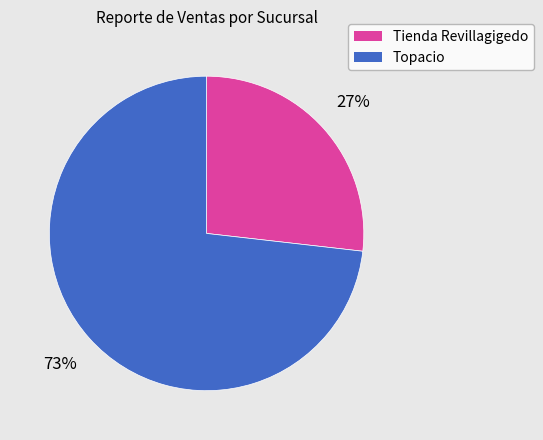

Is the sum of Tienda Revillagigedo and Topacio greater than half?

Yes